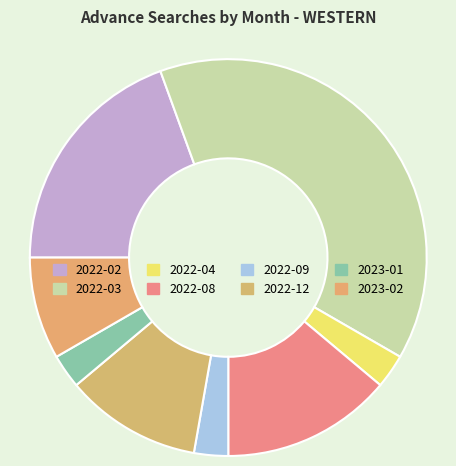

Count the number of slices in the pie.

8